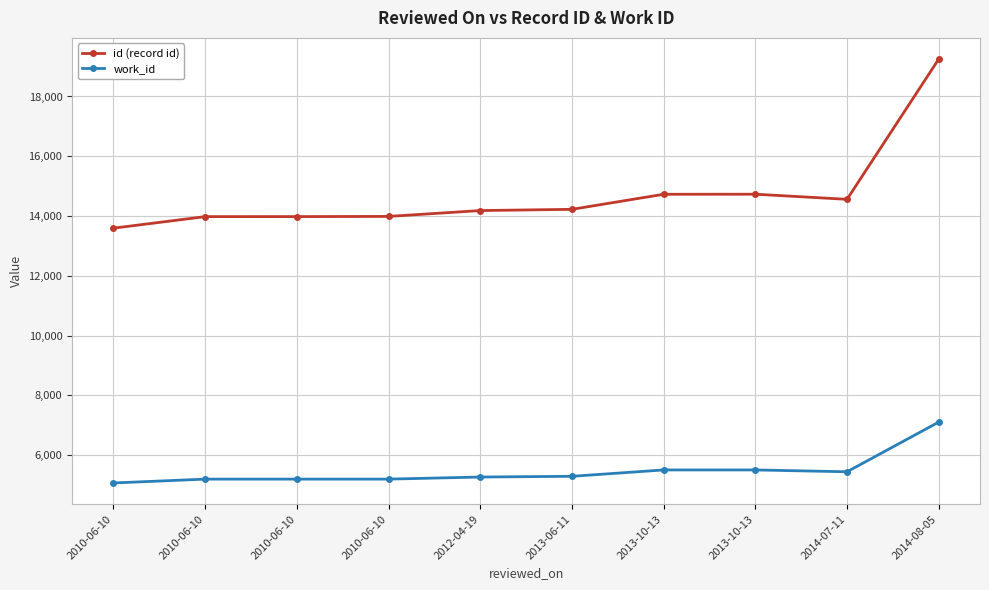

Does the chart have visible grid lines?

Yes